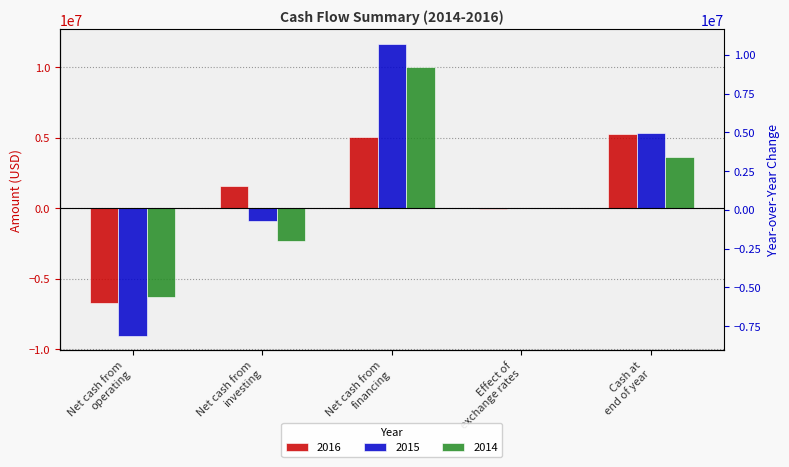

Which label corresponds to the smallest value in the chart?

Net cash from
operating